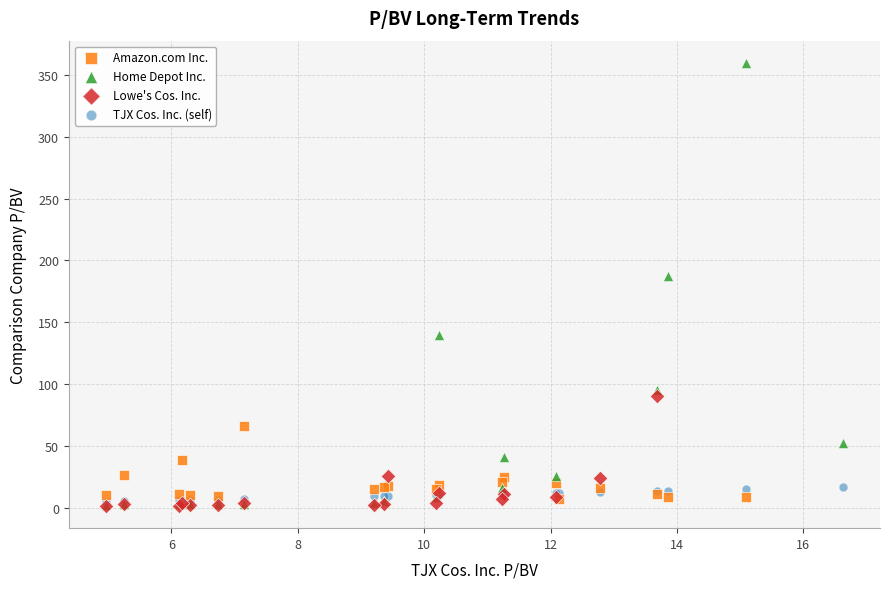

Which series reaches the maximum Y coordinate?

Home Depot Inc.